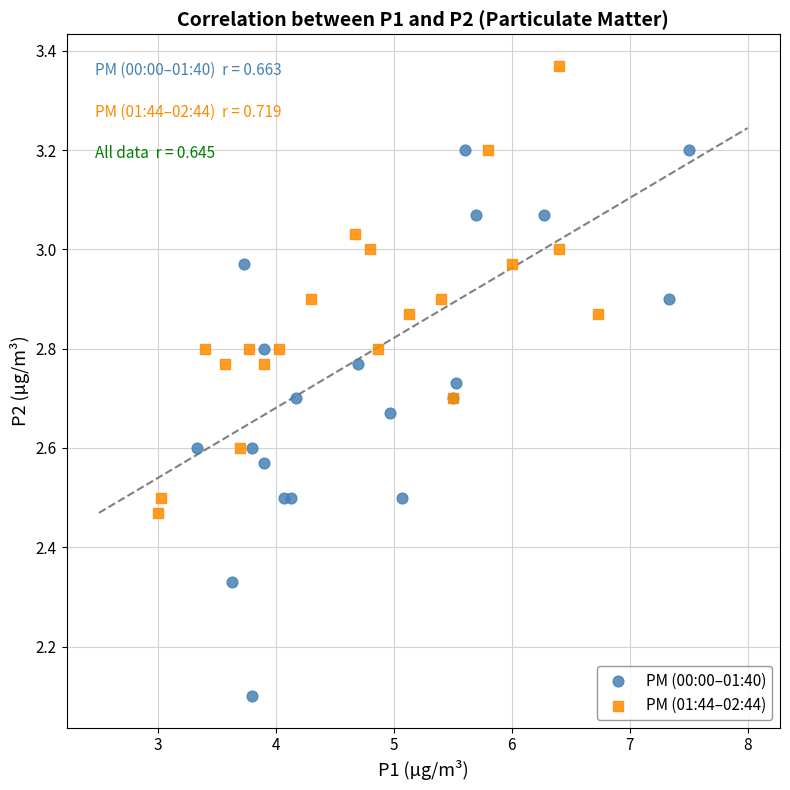

Which series has the widest spread of Y values?

PM (00:00–01:40)